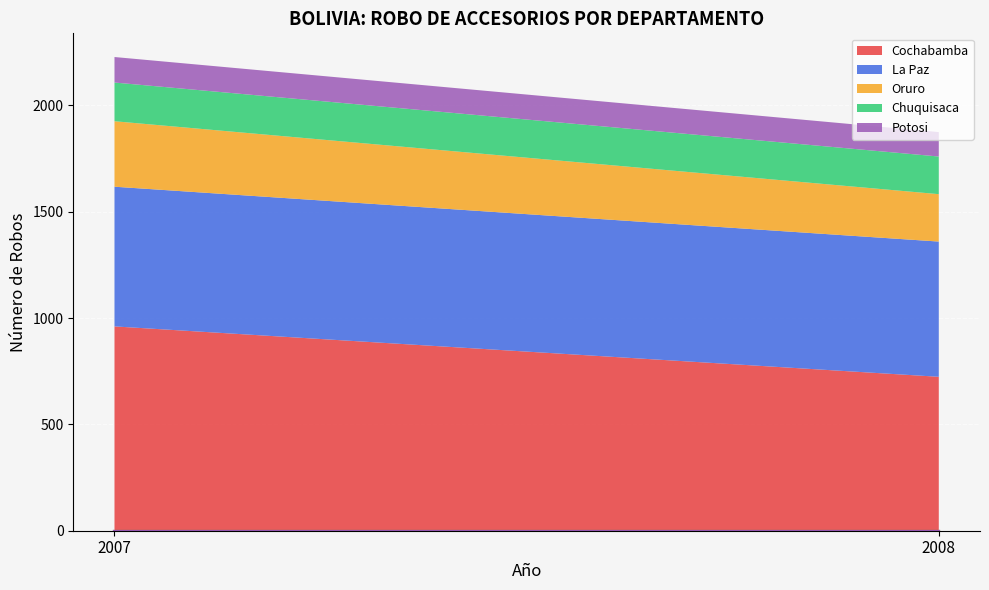

What is the difference between the Cochabamba values at 2008 and 2007?

237